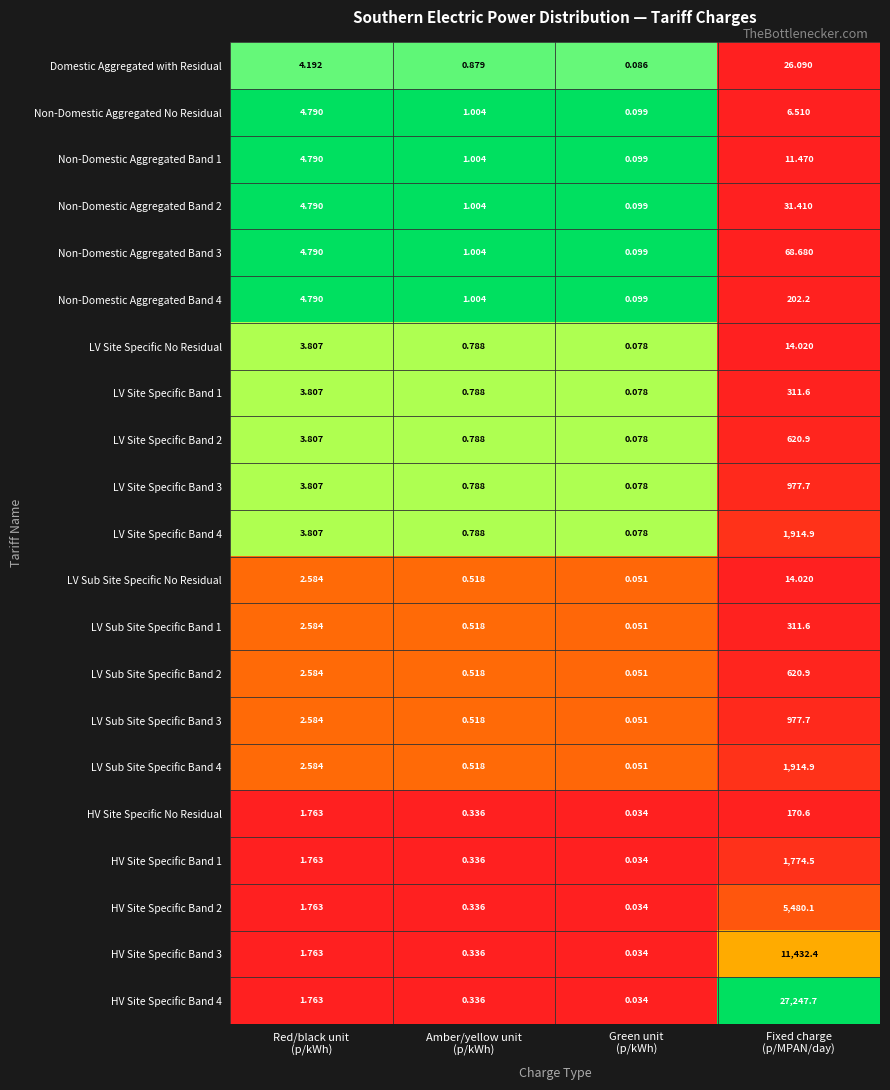

Count the number of categories in the chart.

4